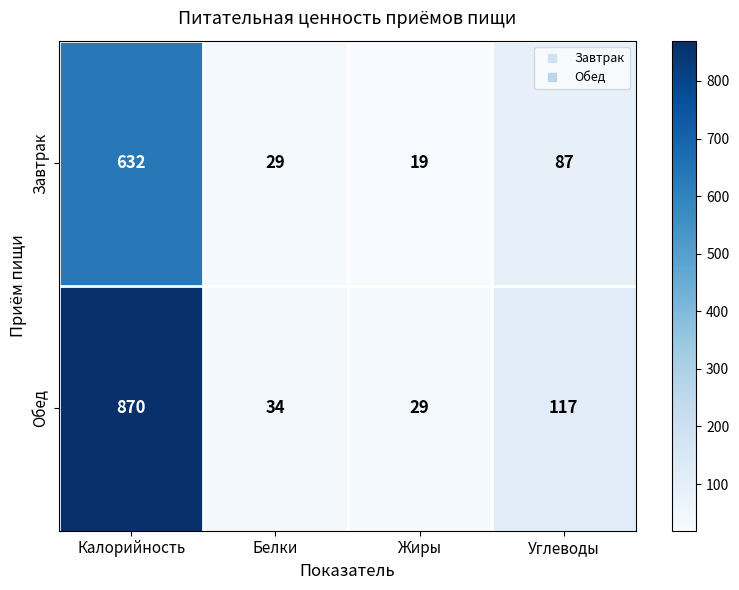

Reading left to right, list all the values displayed in this chart.

Завтрак: 632	29	19	87
Обед: 870	34	29	117